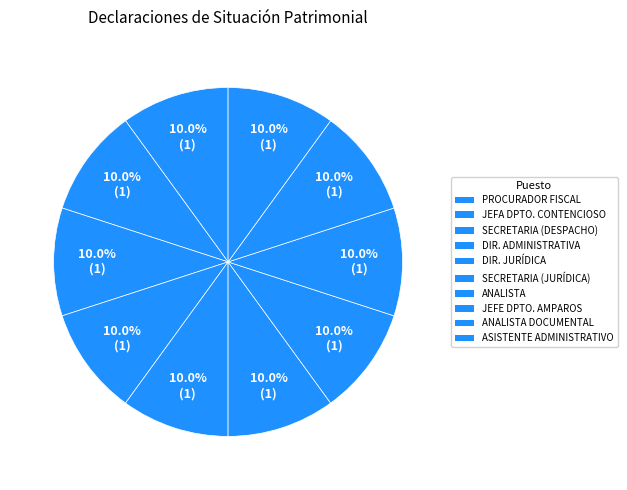

How many slices are in this pie chart?

10